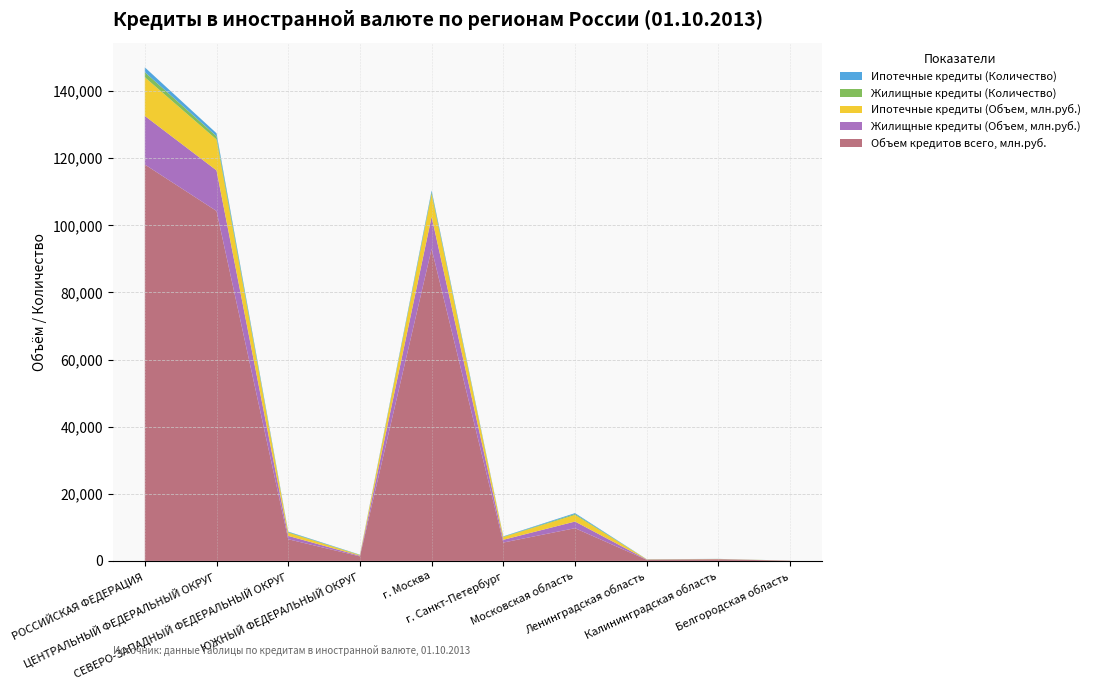

Reading left to right, what are all the values shown in this chart?

Объем кредитов всего, млн.руб.: РОССИЙСКАЯ ФЕДЕРАЦИЯ=118141	ЦЕНТРАЛЬНЫЙ ФЕДЕРАЛЬНЫЙ ОКРУГ=104290	СЕВЕРО-ЗАПАДНЫЙ ФЕДЕРАЛЬНЫЙ ОКРУГ=6458	ЮЖНЫЙ ФЕДЕРАЛЬНЫЙ ОКРУГ=1347	г. Москва=93003	г. Санкт-Петербург=5473	Московская область=9749	Ленинградская область=321	Калининградская область=485	Белгородская область=53
Жилищные кредиты (Объем, млн.руб.): РОССИЙСКАЯ ФЕДЕРАЦИЯ=14485	ЦЕНТРАЛЬНЫЙ ФЕДЕРАЛЬНЫЙ ОКРУГ=12098	СЕВЕРО-ЗАПАДНЫЙ ФЕДЕРАЛЬНЫЙ ОКРУГ=998	ЮЖНЫЙ ФЕДЕРАЛЬНЫЙ ОКРУГ=195	г. Москва=9568	г. Санкт-Петербург=825	Московская область=1984	Ленинградская область=89	Калининградская область=42	Белгородская область=18
Ипотечные кредиты (Объем, млн.руб.): РОССИЙСКАЯ ФЕДЕРАЦИЯ=11521	ЦЕНТРАЛЬНЫЙ ФЕДЕРАЛЬНЫЙ ОКРУГ=9216	СЕВЕРО-ЗАПАДНЫЙ ФЕДЕРАЛЬНЫЙ ОКРУГ=967	ЮЖНЫЙ ФЕДЕРАЛЬНЫЙ ОКРУГ=179	г. Москва=6752	г. Санкт-Петербург=816	Московская область=1968	Ленинградская область=67	Калининградская область=42	Белгородская область=18
Жилищные кредиты (Количество): РОССИЙСКАЯ ФЕДЕРАЦИЯ=1522	ЦЕНТРАЛЬНЫЙ ФЕДЕРАЛЬНЫЙ ОКРУГ=965	СЕВЕРО-ЗАПАДНЫЙ ФЕДЕРАЛЬНЫЙ ОКРУГ=159	ЮЖНЫЙ ФЕДЕРАЛЬНЫЙ ОКРУГ=73	г. Москва=576	г. Санкт-Петербург=107	Московская область=274	Ленинградская область=19	Калининградская область=18	Белгородская область=5
Ипотечные кредиты (Количество): РОССИЙСКАЯ ФЕДЕРАЦИЯ=1435	ЦЕНТРАЛЬНЫЙ ФЕДЕРАЛЬНЫЙ ОКРУГ=896	СЕВЕРО-ЗАПАДНЫЙ ФЕДЕРАЛЬНЫЙ ОКРУГ=155	ЮЖНЫЙ ФЕДЕРАЛЬНЫЙ ОКРУГ=63	г. Москва=512	г. Санкт-Петербург=104	Московская область=271	Ленинградская область=18	Калининградская область=18	Белгородская область=5